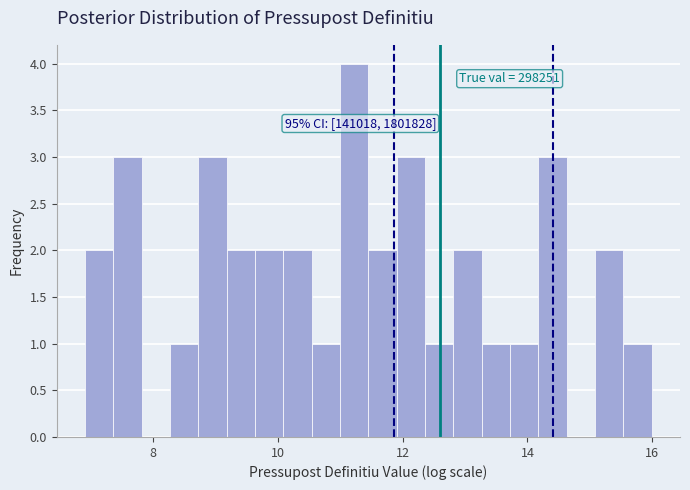

Around what value on the x-axis is the tallest bar? Give the approximate position of its centre, as read against the axis.

11.2